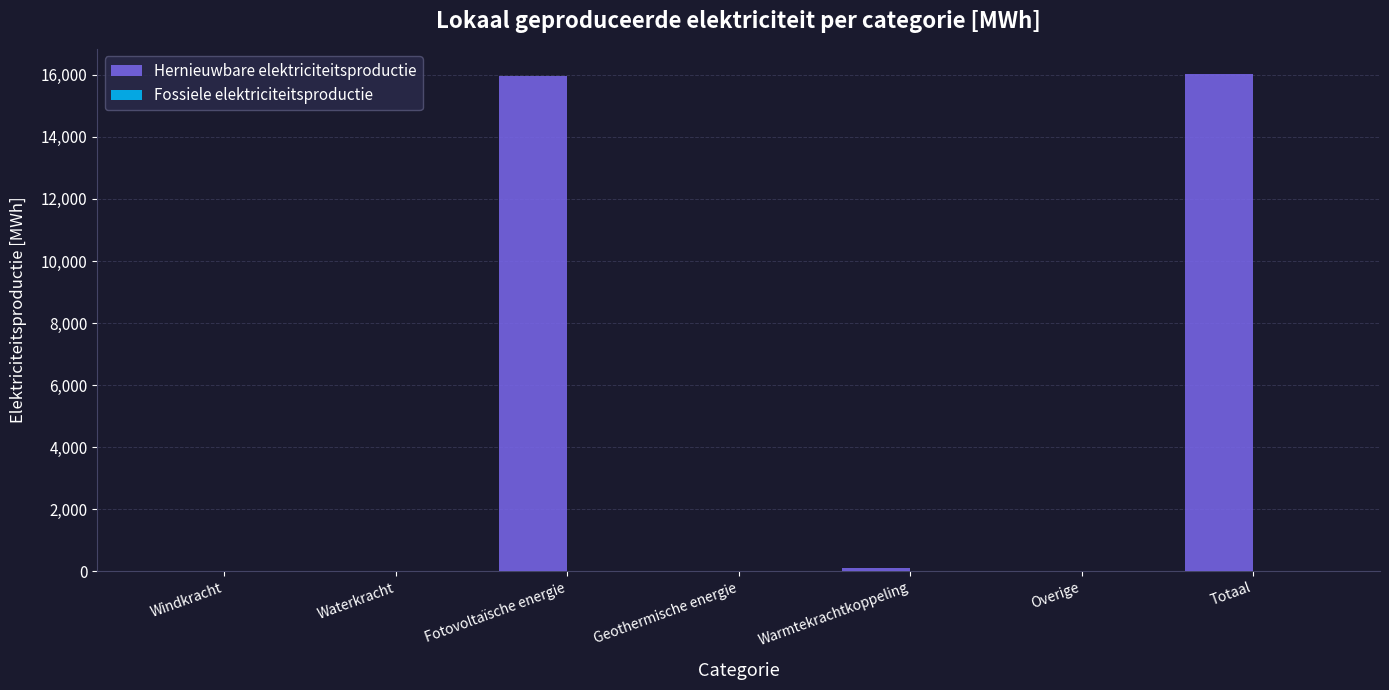

Are the bars horizontal?

No